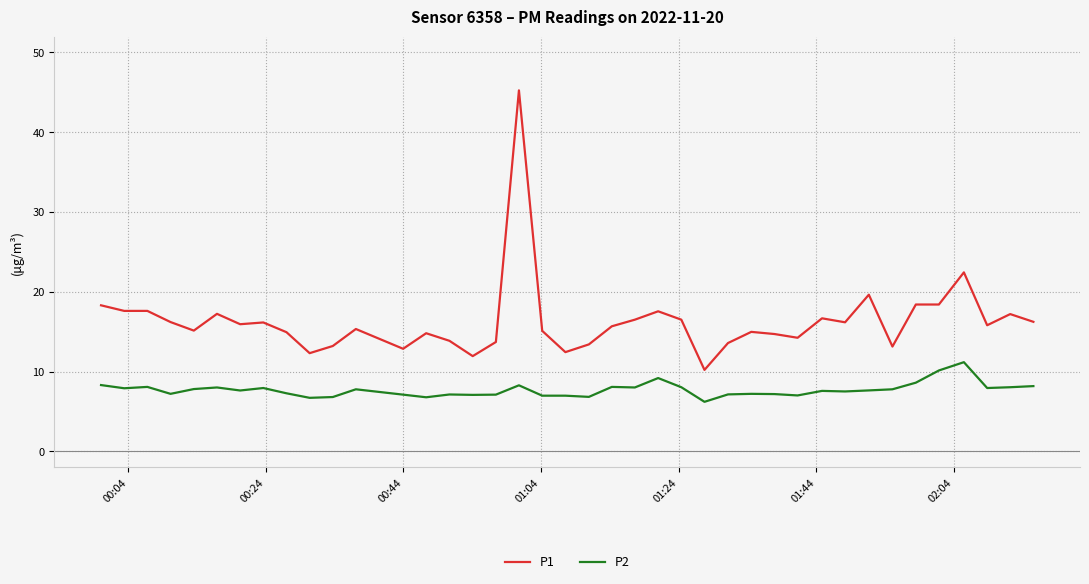

Rank the series by their maximum value, from highest to lowest.

P1, P2